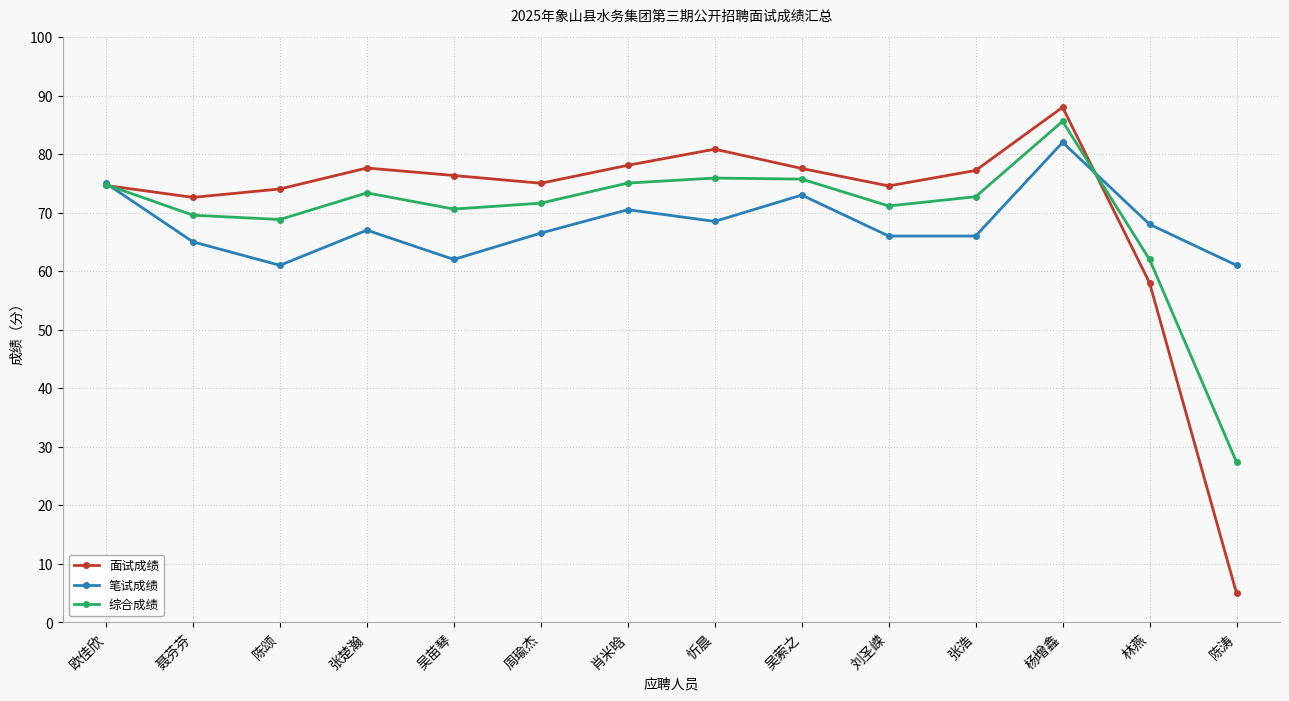

At which label does 面试成绩 first exceed 76?

张楚瀚